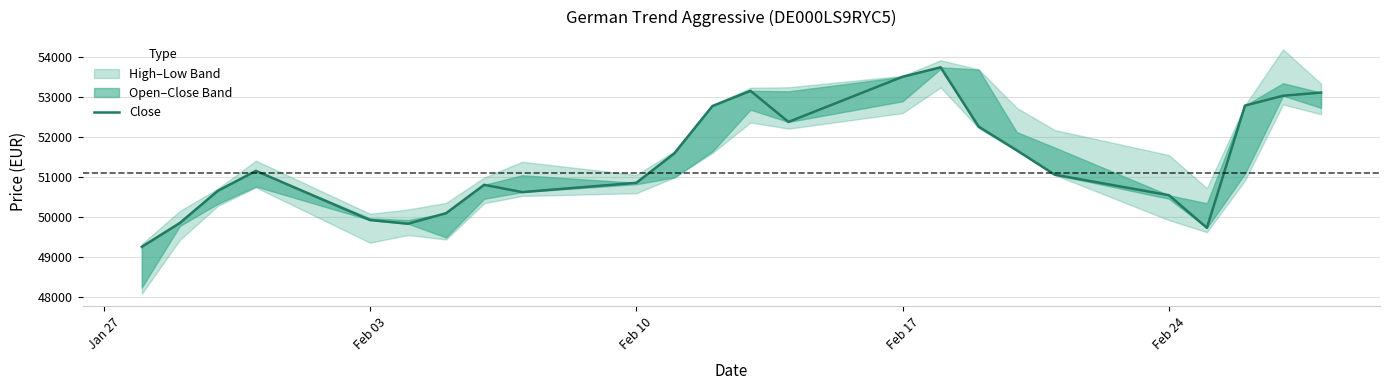

How many interior local valleys (lower than both neighbors) does the data have?

4